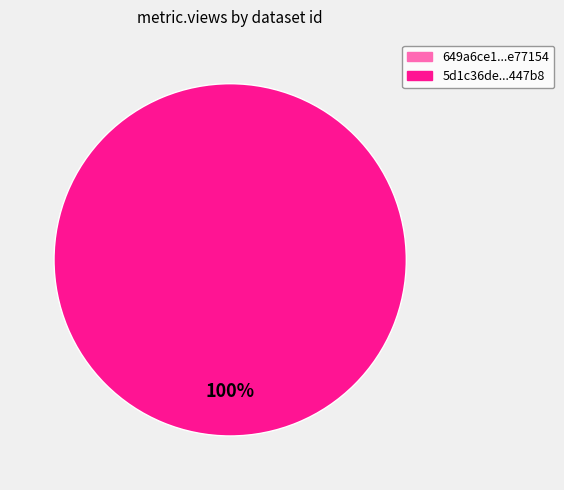

Which slice is the largest?

5d1c36de454ae30523d447b8